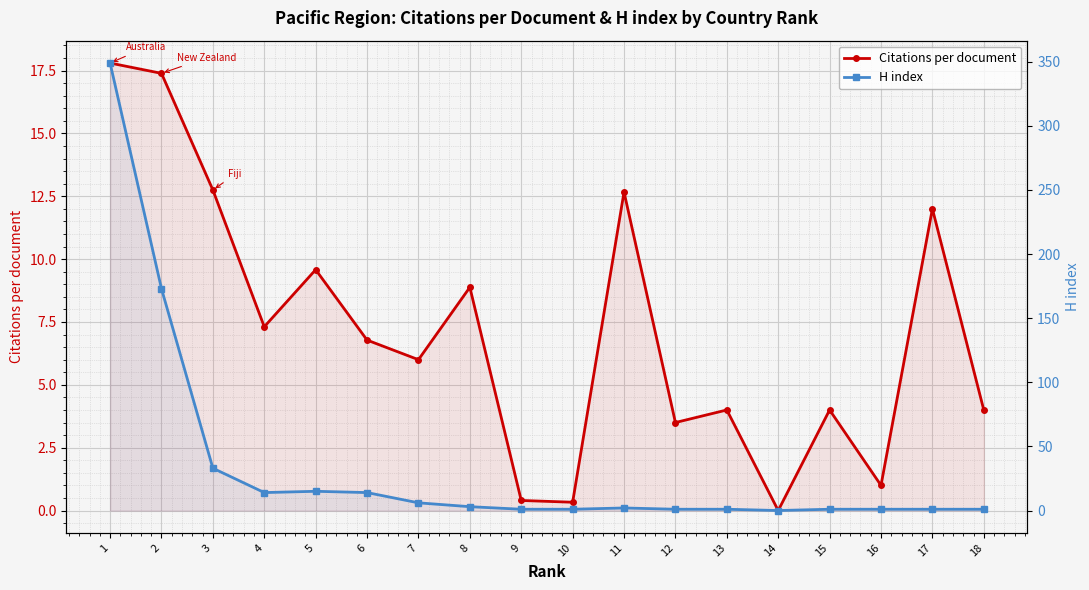

Which has a higher value, 4 or 12?

4